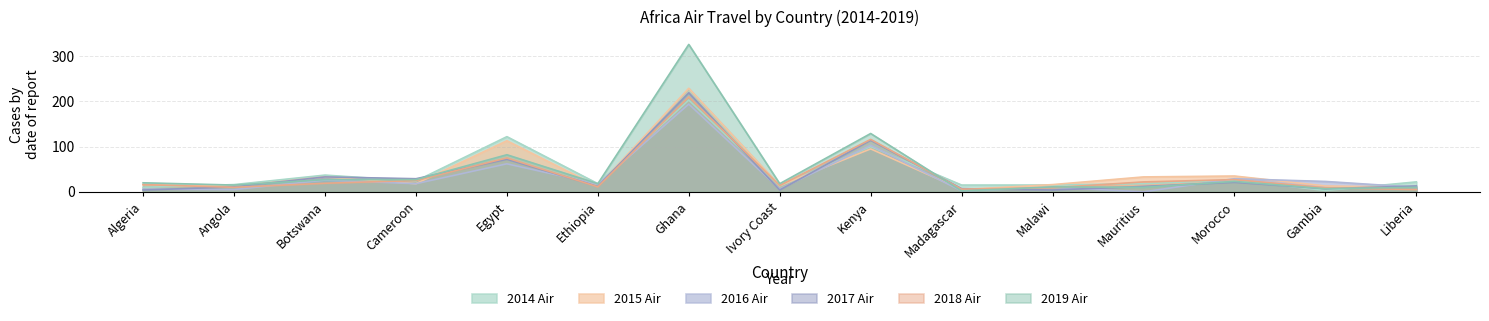

At how many categories does at least one series exceed 199?

1